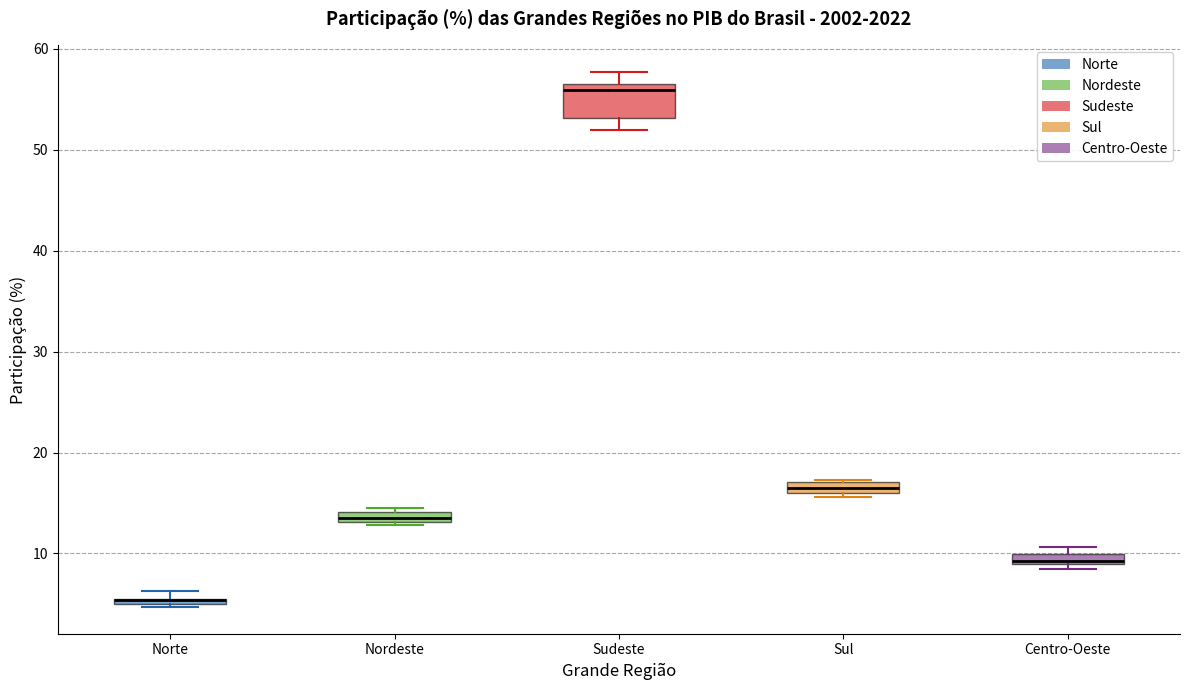

Where is the upper edge of the box for Nordeste on the y-axis? The values are not printed on the chart, so give them approximately, as read against the axis.

14